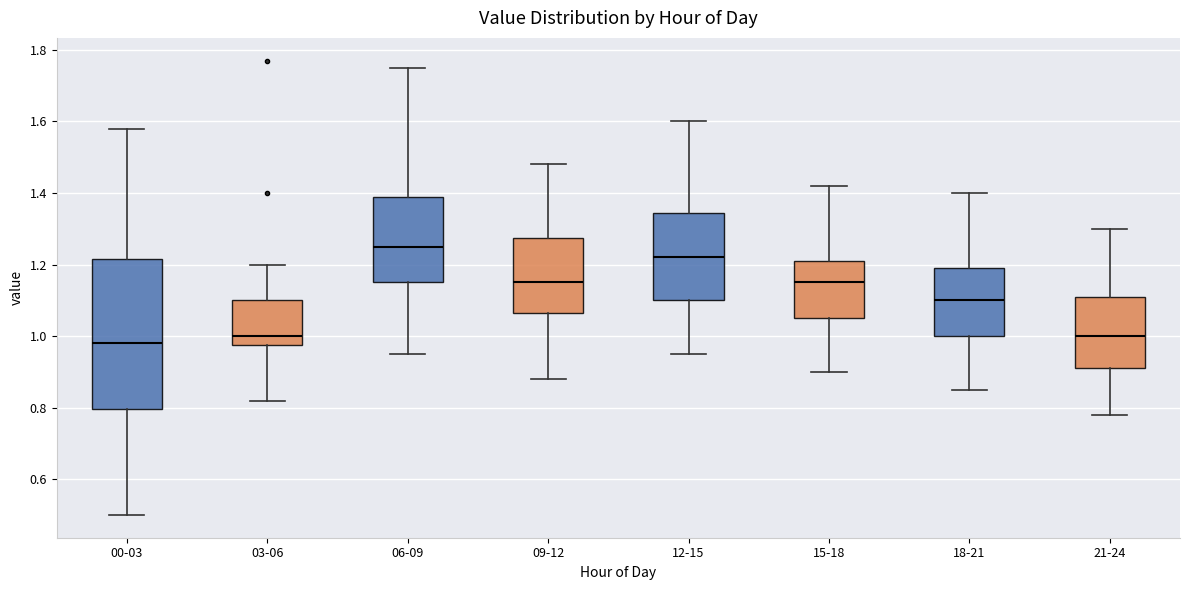

Which box has the highest median line?

06-09